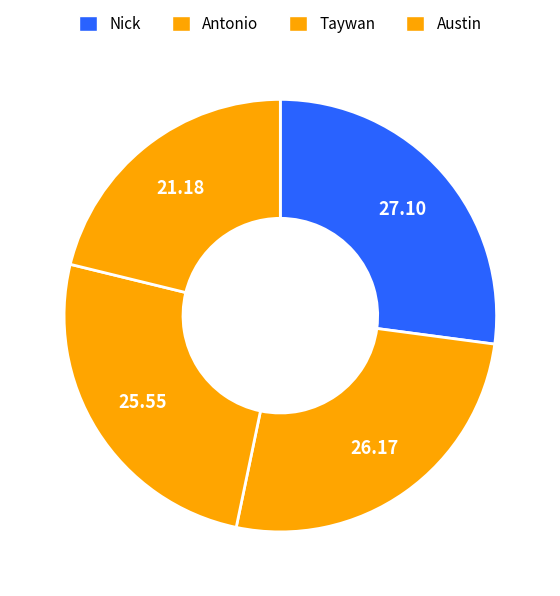

What percentage do Antonio and Austin together represent?

47.4%